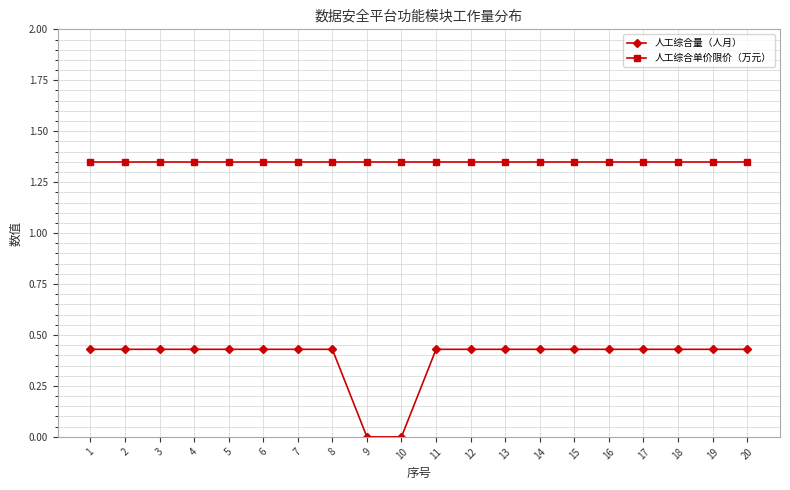

Rank the series at 18 from lowest to highest value.

人工综合量（人月）, 人工综合单价限价（万元）